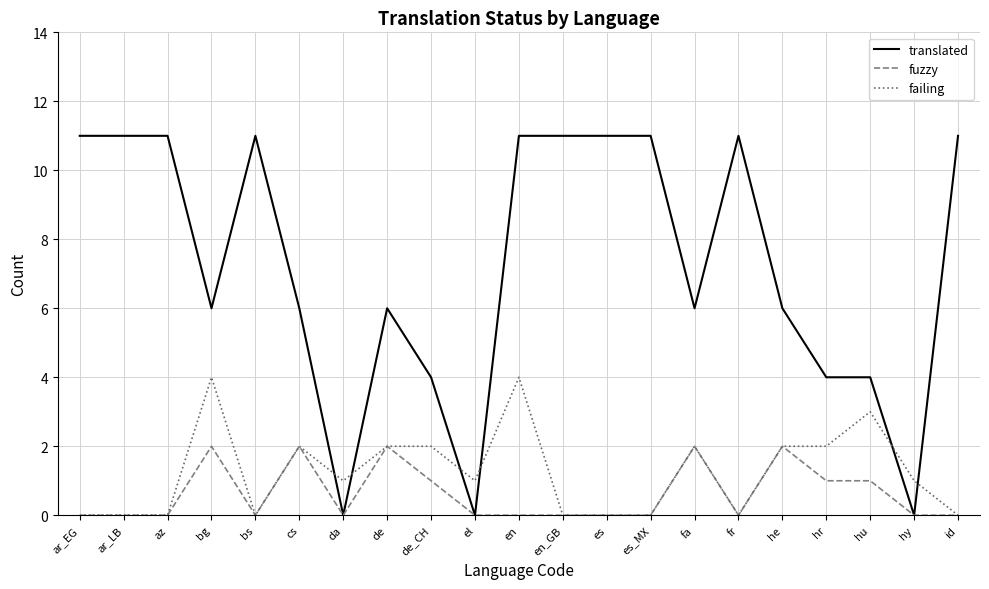

What value does the failing series have at bg?

4